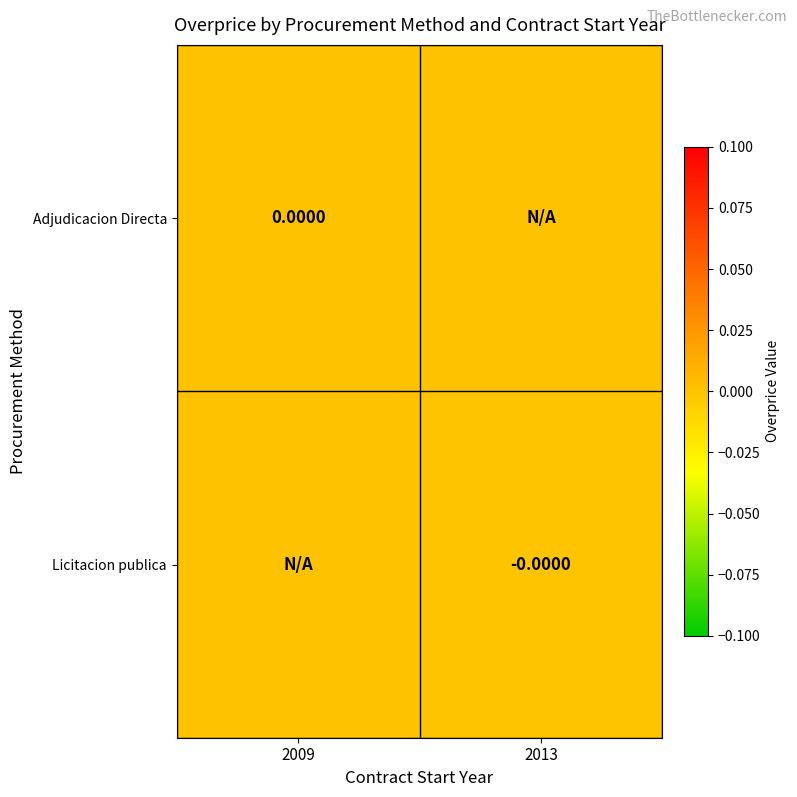

List the labels in order of Licitacion publica value, largest first.

2009, 2013